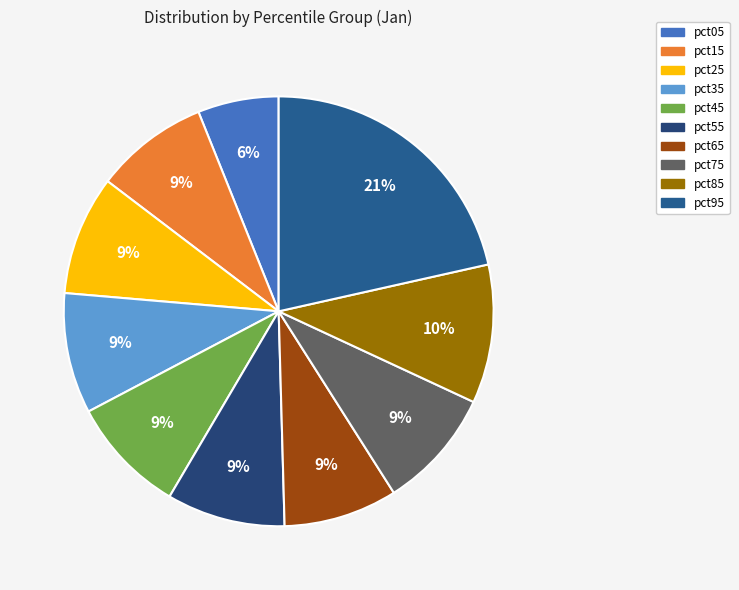

How many segments does this pie chart have?

10